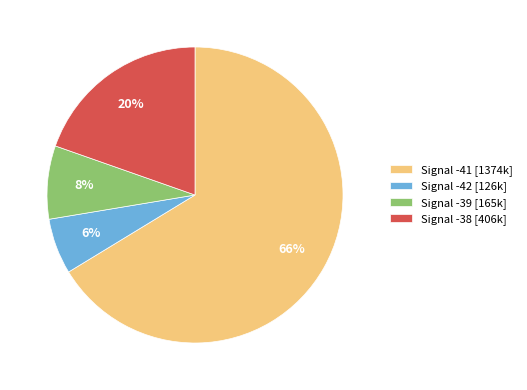

Rank the categories by value from lowest to highest.

Signal -42 [126k], Signal -39 [165k], Signal -38 [406k], Signal -41 [1374k]